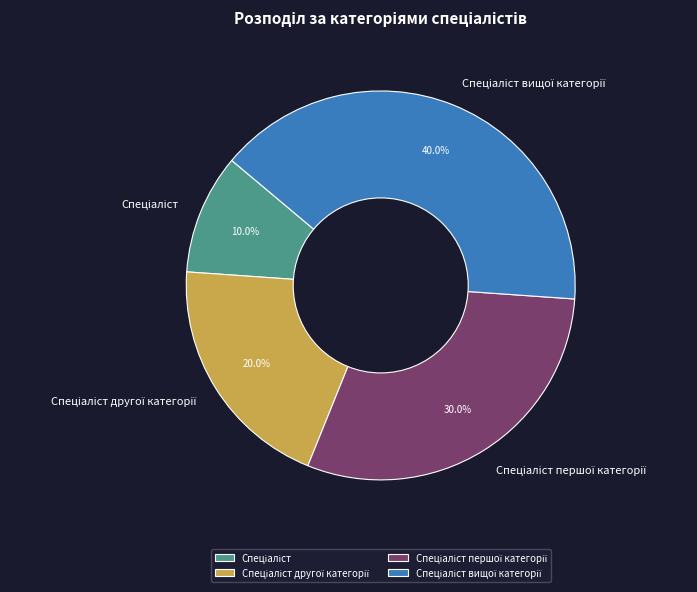

Is there a majority slice in this chart?

No